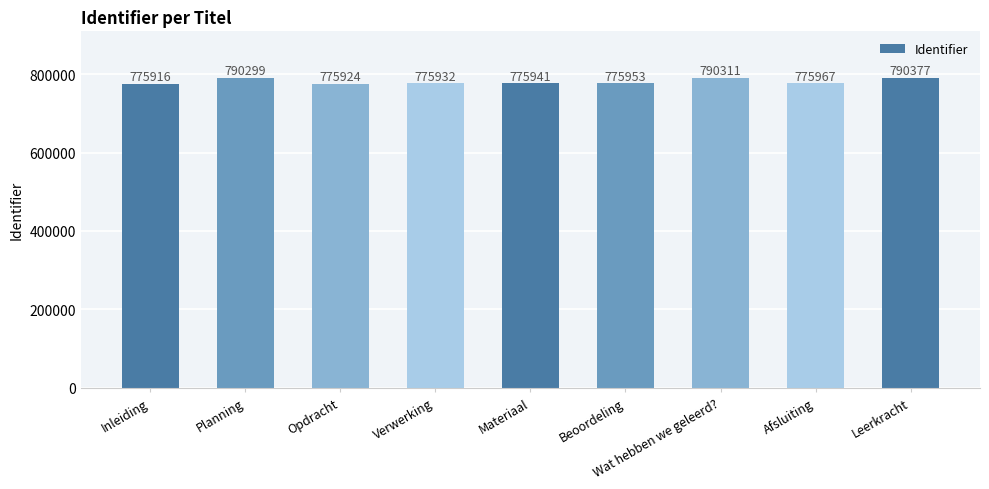

The chart shows a value of 1281955 at Inleiding. True or false?

False